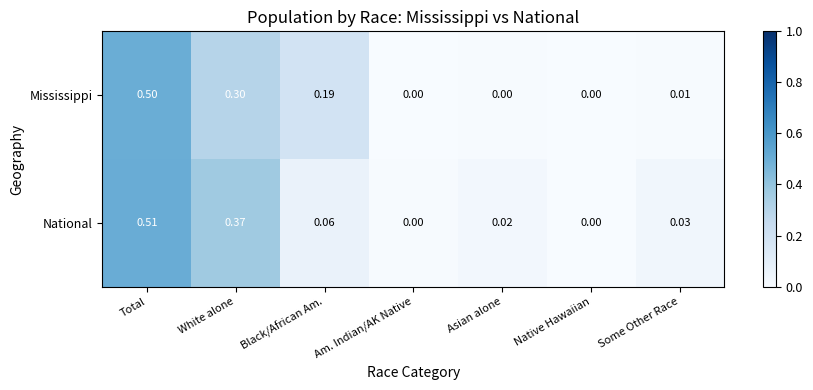

At which label does Mississippi reach its peak?

Total